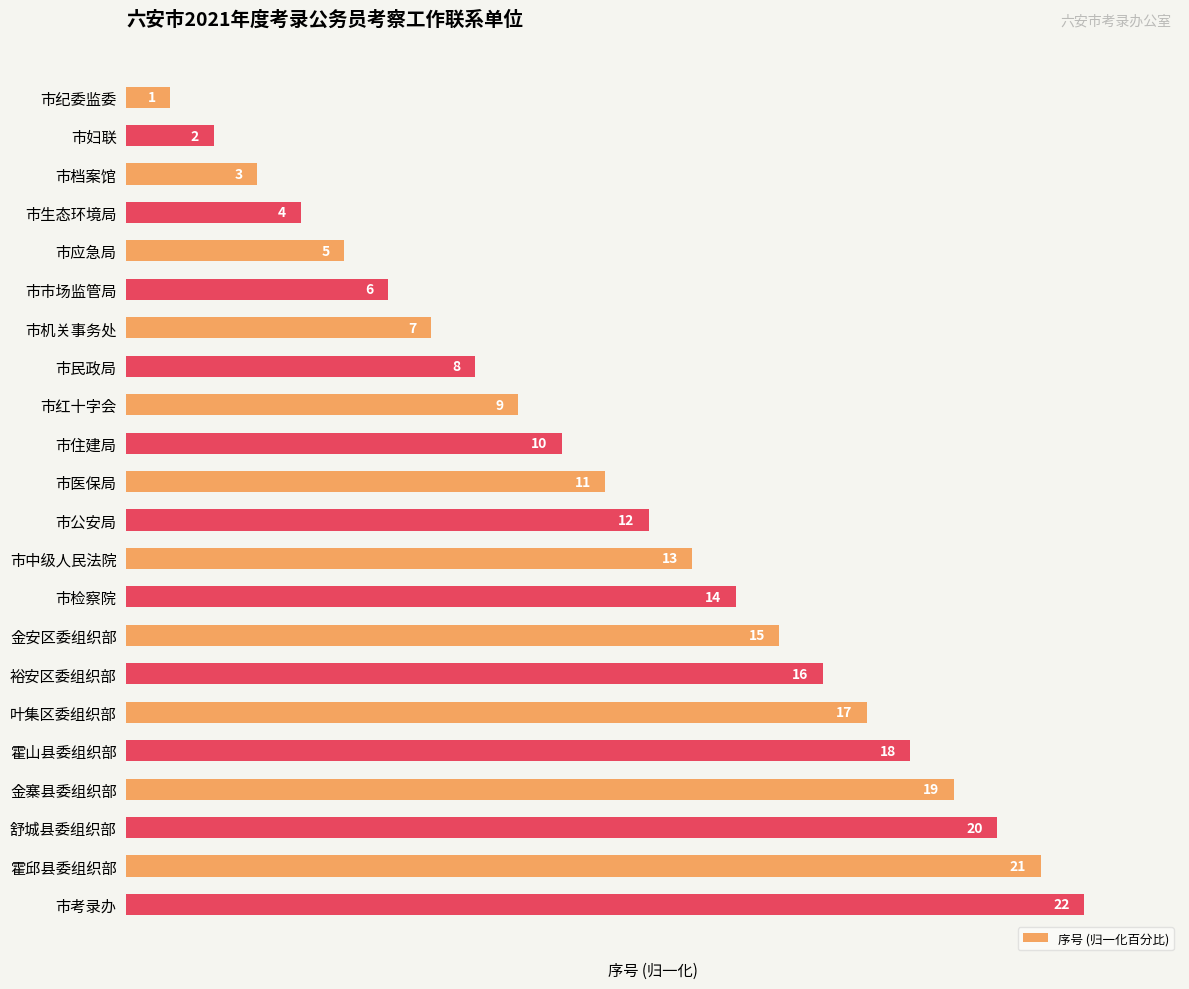

How many bars are there in total?

22